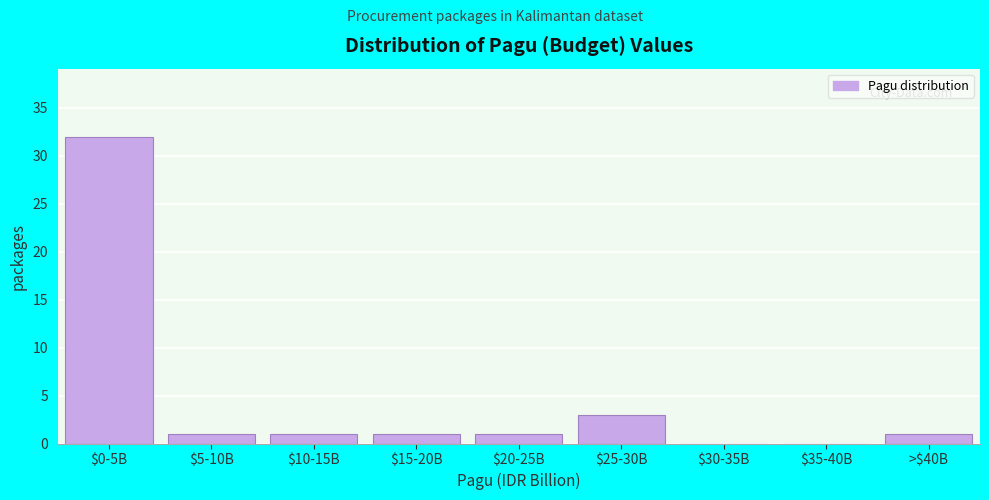

What is the sum of all values?

40